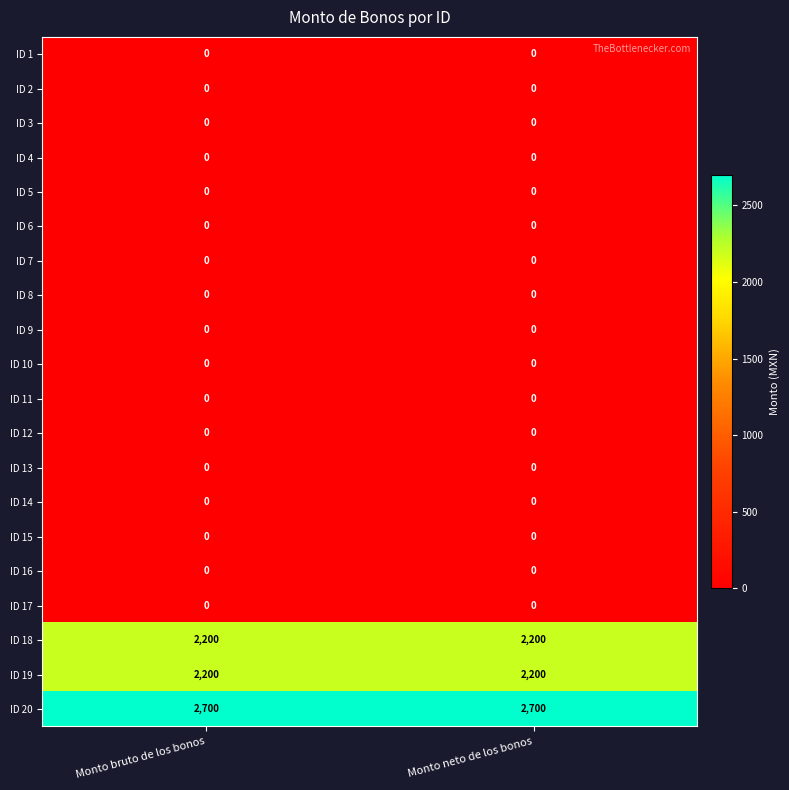

What is the spread (max minus min) of values at Monto neto de los bonos?

2700